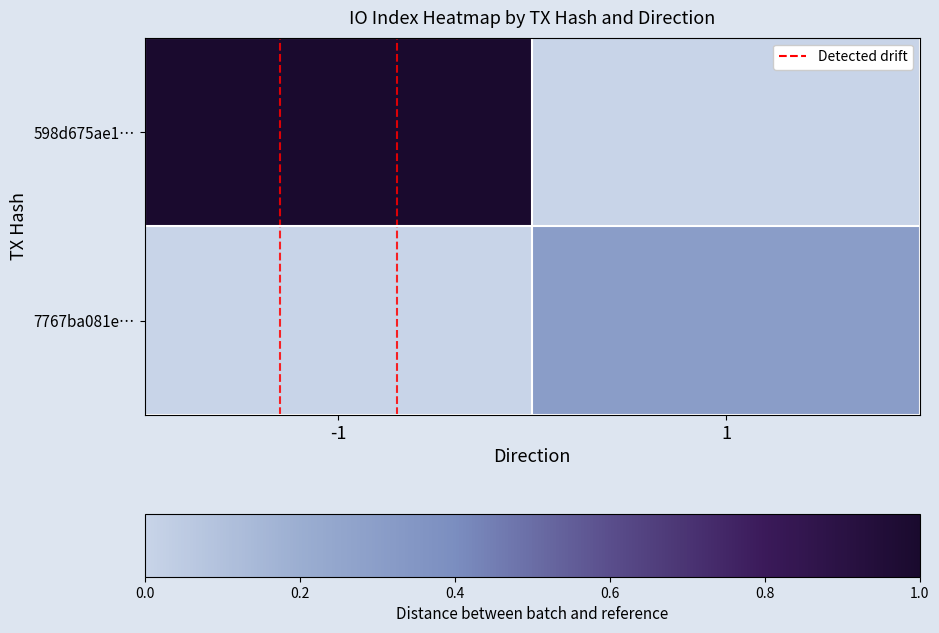

Reading left to right, what are all the values shown in this chart?

598d675ae1…: -1=1.0	1=0.0
7767ba081e…: -1=0.0	1=0.3